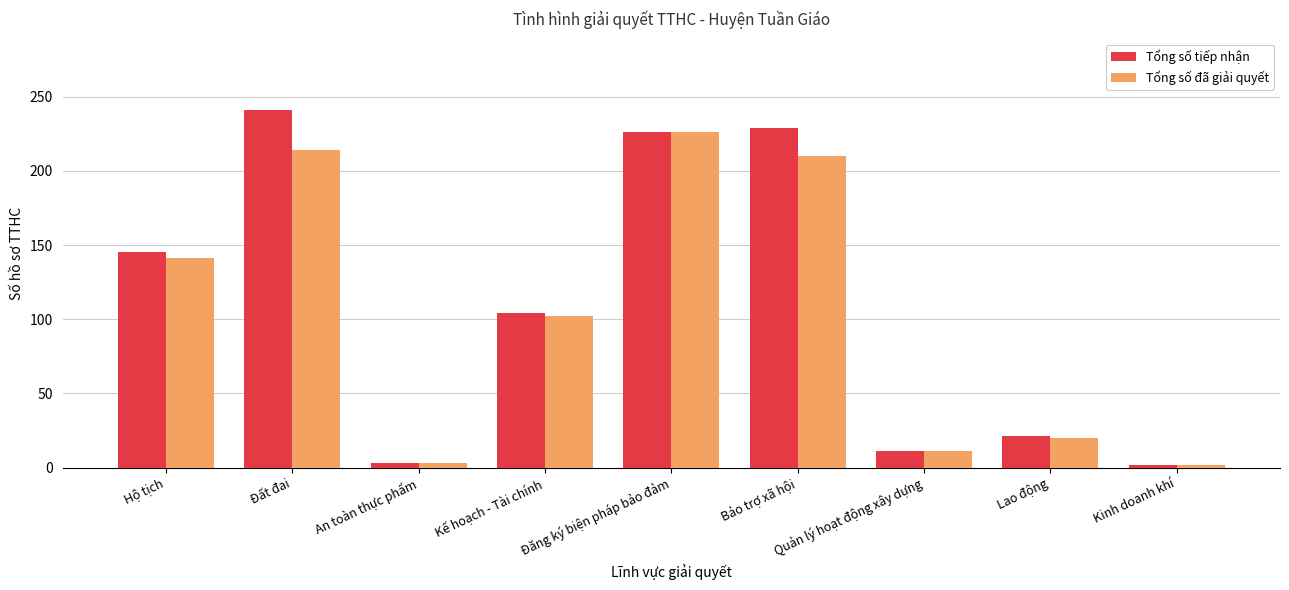

What is the maximum value shown in the chart?

241